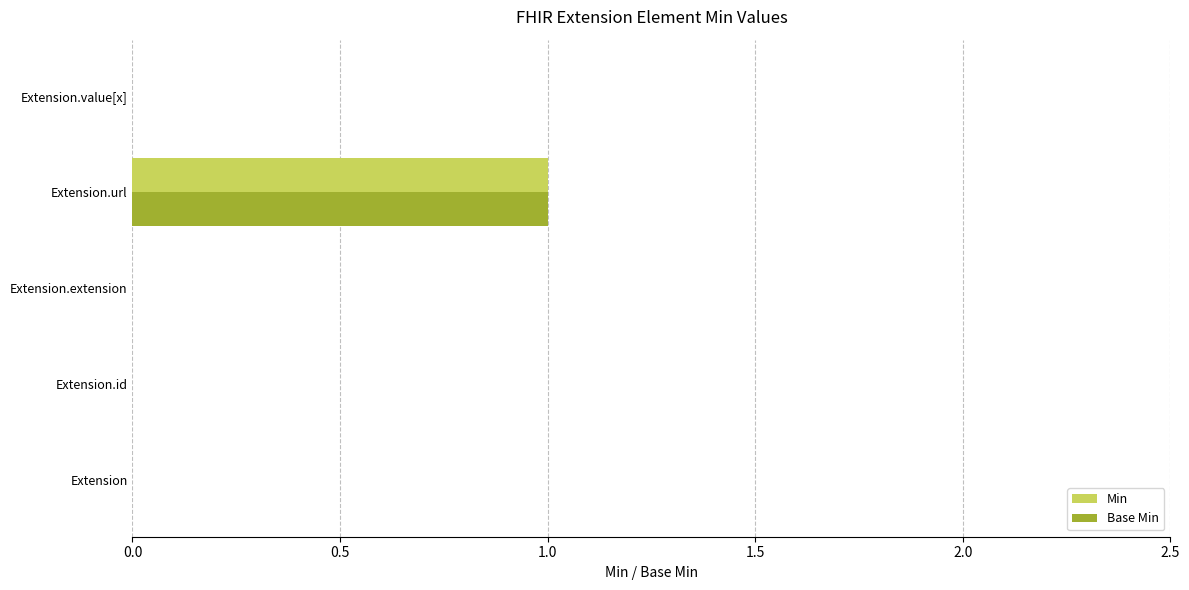

At which category is the sum across all series the highest?

Extension.url